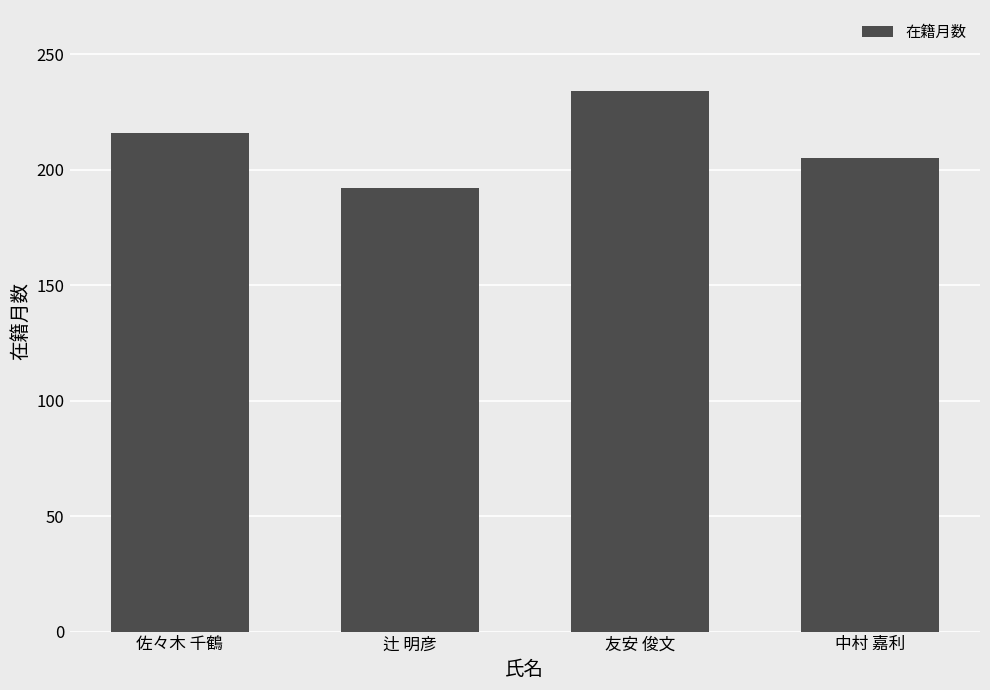

What is the value of the 1st bar from the left?

216